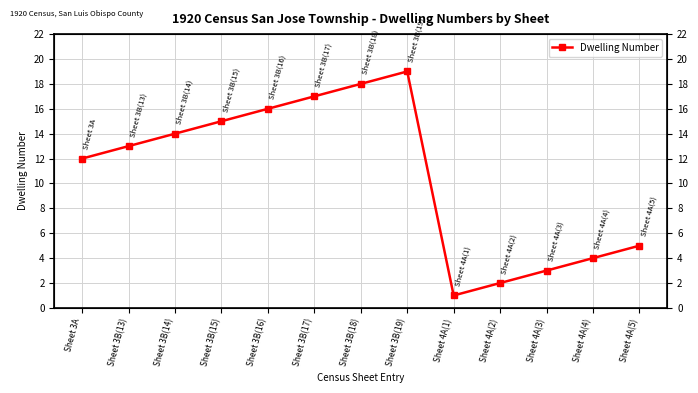

How many distinct data groups are displayed?

1